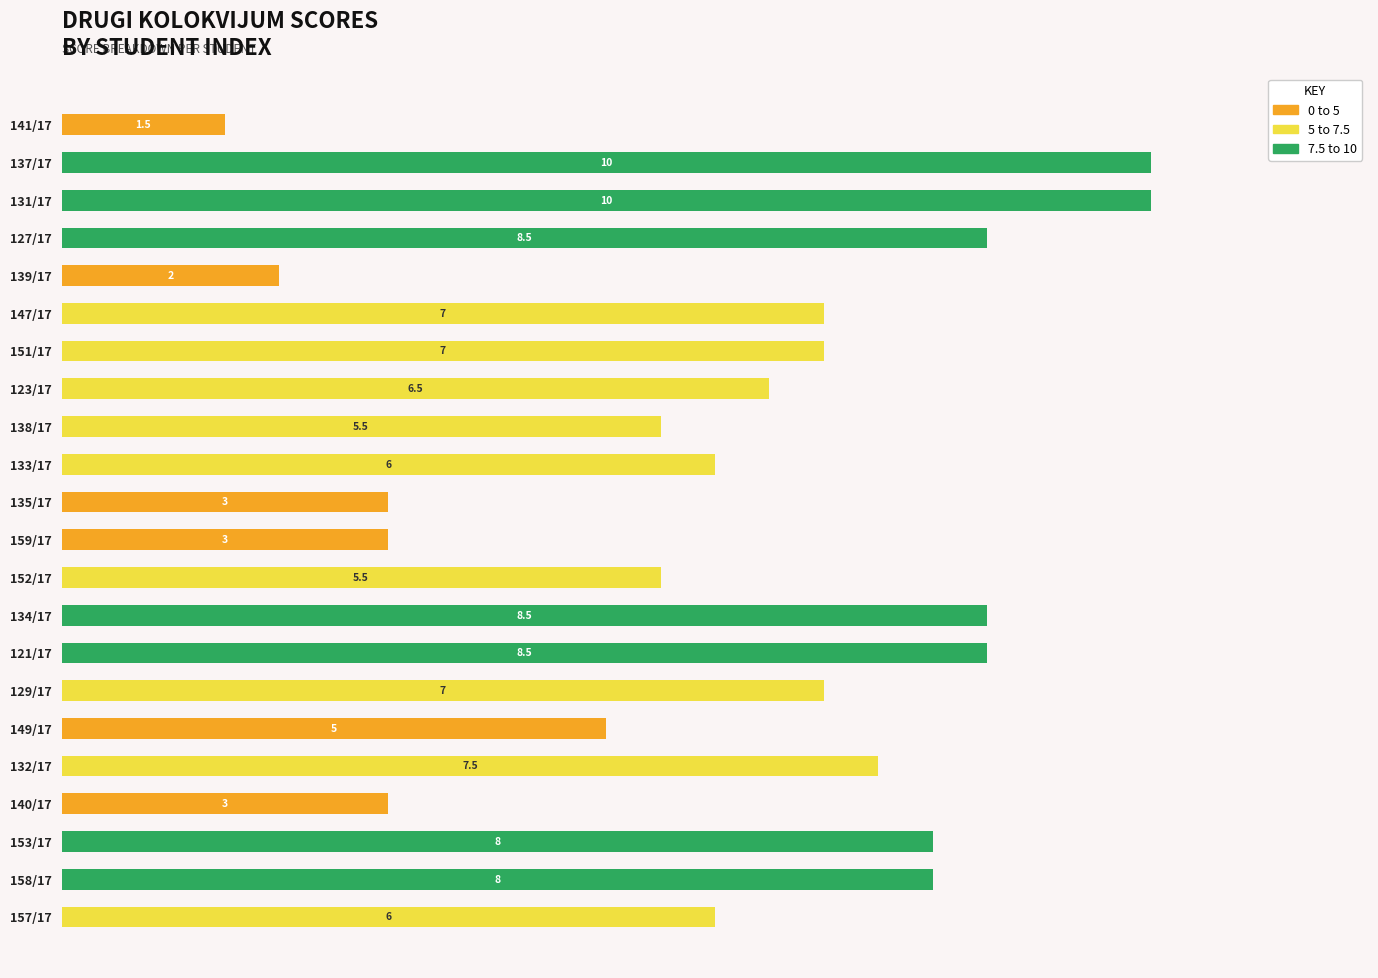

What are all the series names shown in the legend?

0 to 5, 5 to 7.5, 7.5 to 10